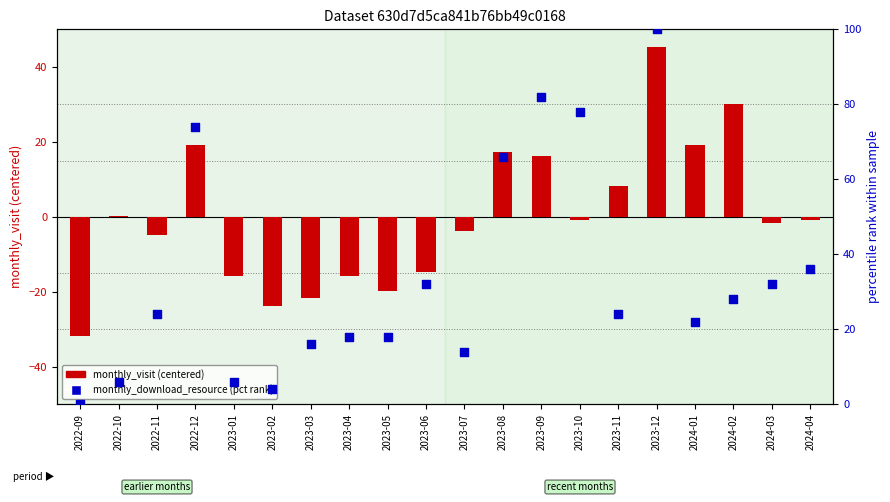

At which category is the sum across all series the highest?

2023-12